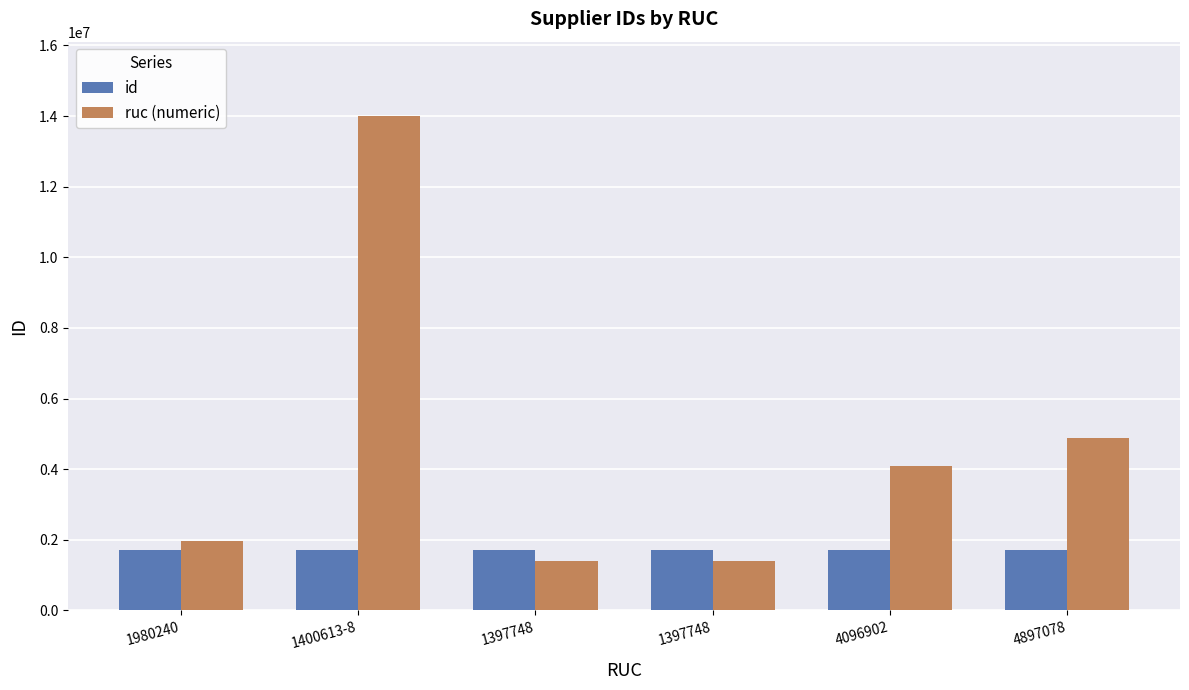

Does the chart contain stacked bars?

No